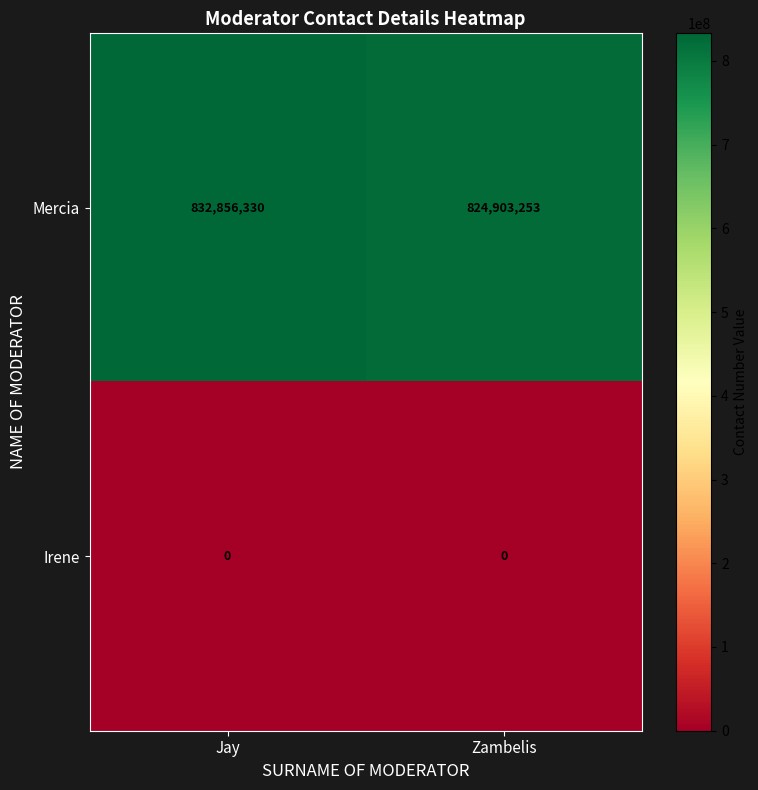

Reading left to right, extract all data points from this chart.

Mercia: 832856330	824903253
Irene: 0	0